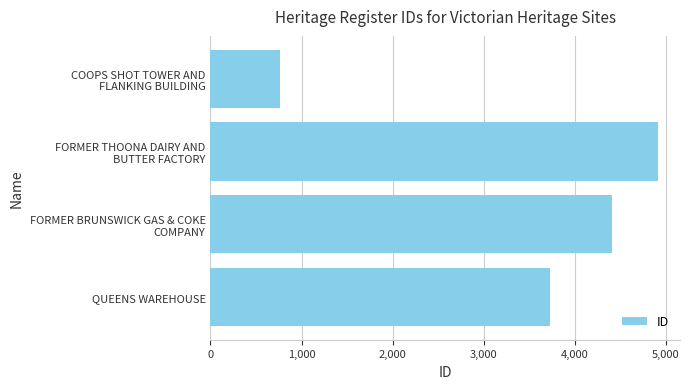

What is the difference between the second highest and second lowest values?

684